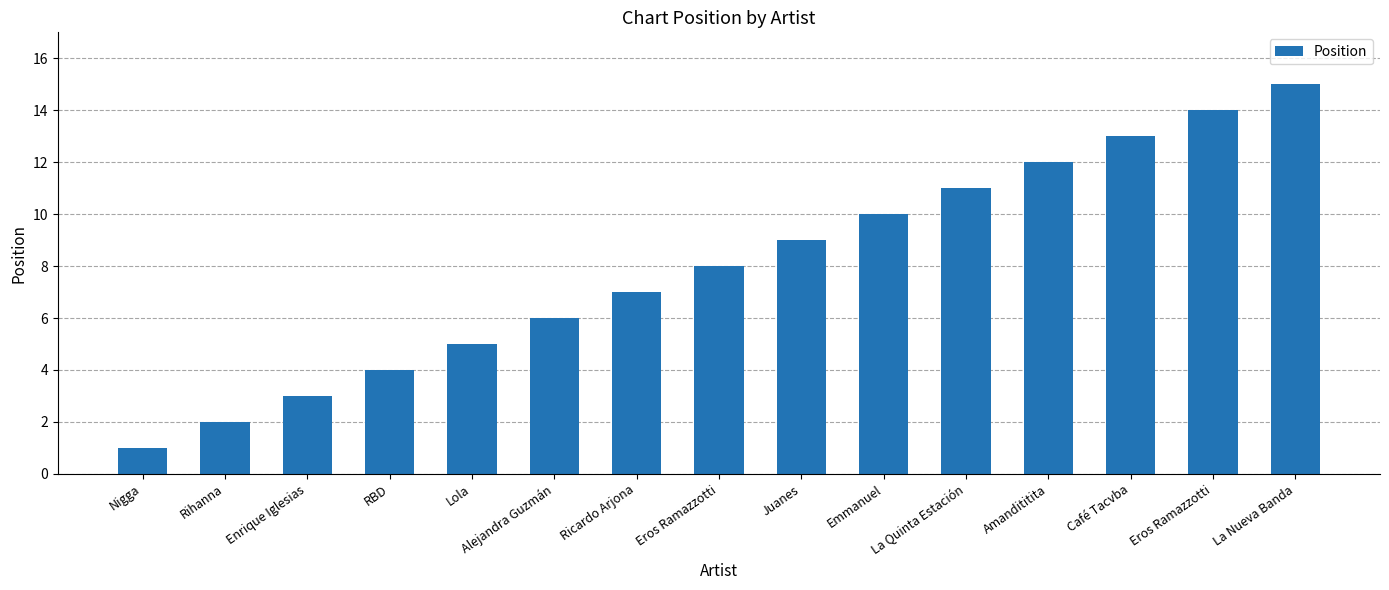

What is the change in value from Rihanna to Juanes?

+7